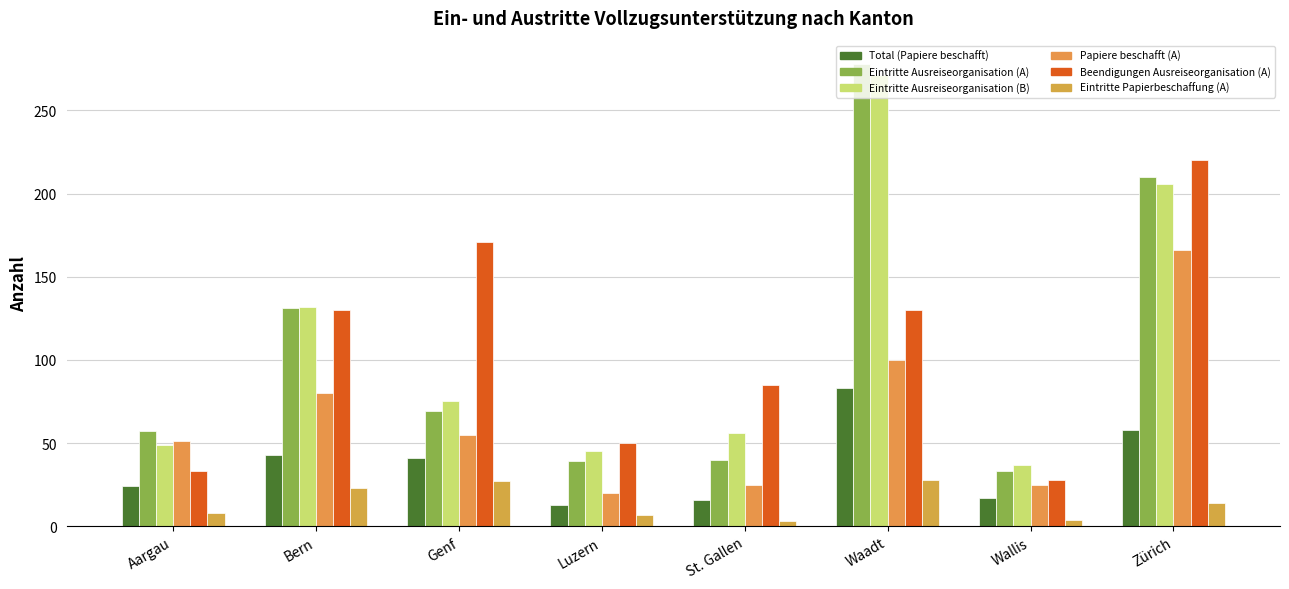

How many bars are there in each group?

6